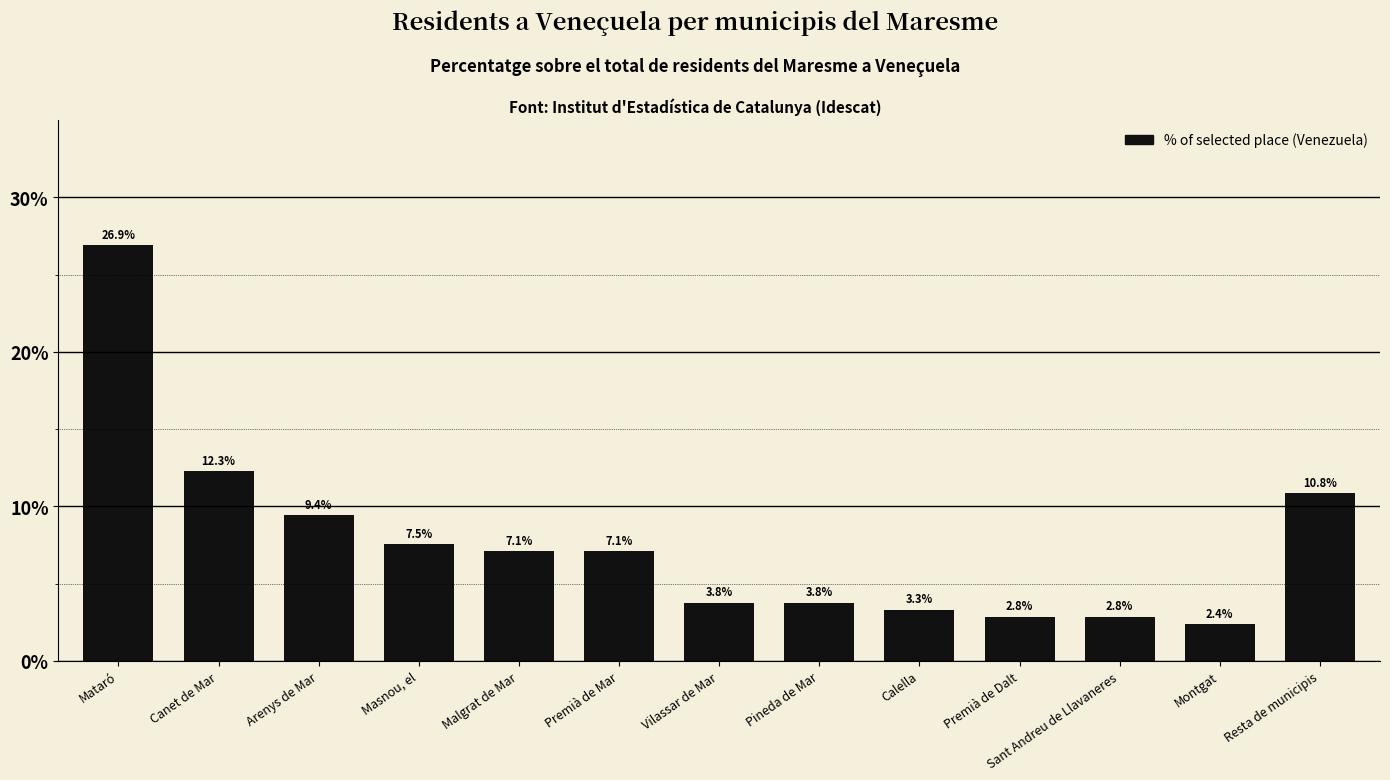

The value at Premià de Dalt is 2.8. True or false?

True